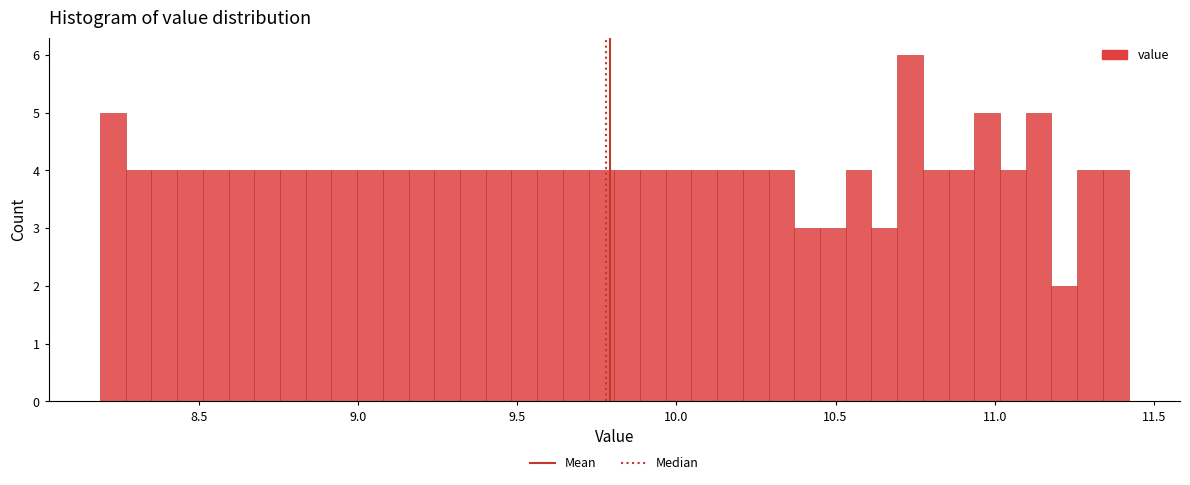

Read against the x-axis, roughly where is the centre of the tallest bar?

10.75